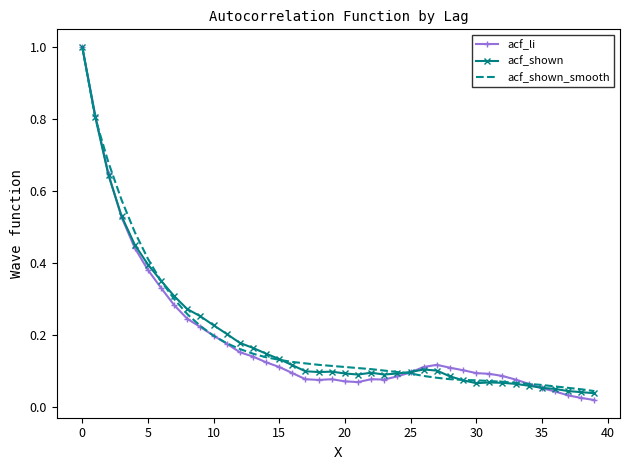

Which series has the largest range (max minus min)?

acf_li